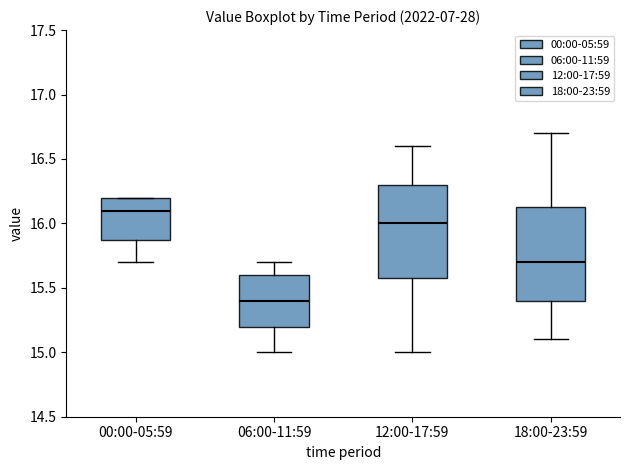

Reading left to right, read every box against the y-axis: the position of its median line, the range the box covers, and the ends of its whiskers. The values are not printed on the chart, so give them approximately, as read against the axis.

00:00-05:59: median 16.10, box 15.90 to 16.20, whiskers 15.70 to 16.20
06:00-11:59: median 15.40, box 15.20 to 15.60, whiskers 15.00 to 15.70
12:00-17:59: median 16.00, box 15.60 to 16.30, whiskers 15.00 to 16.60
18:00-23:59: median 15.70, box 15.40 to 16.15, whiskers 15.10 to 16.70